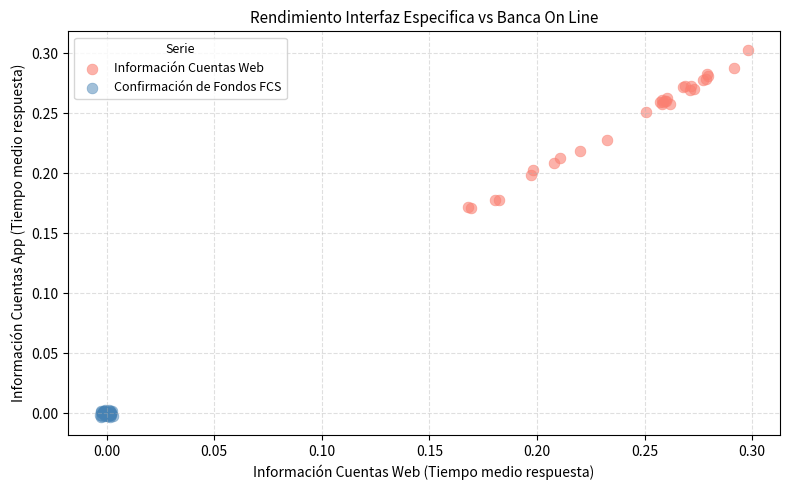

What are all the series names shown in the legend?

Información Cuentas Web, Confirmación de Fondos FCS